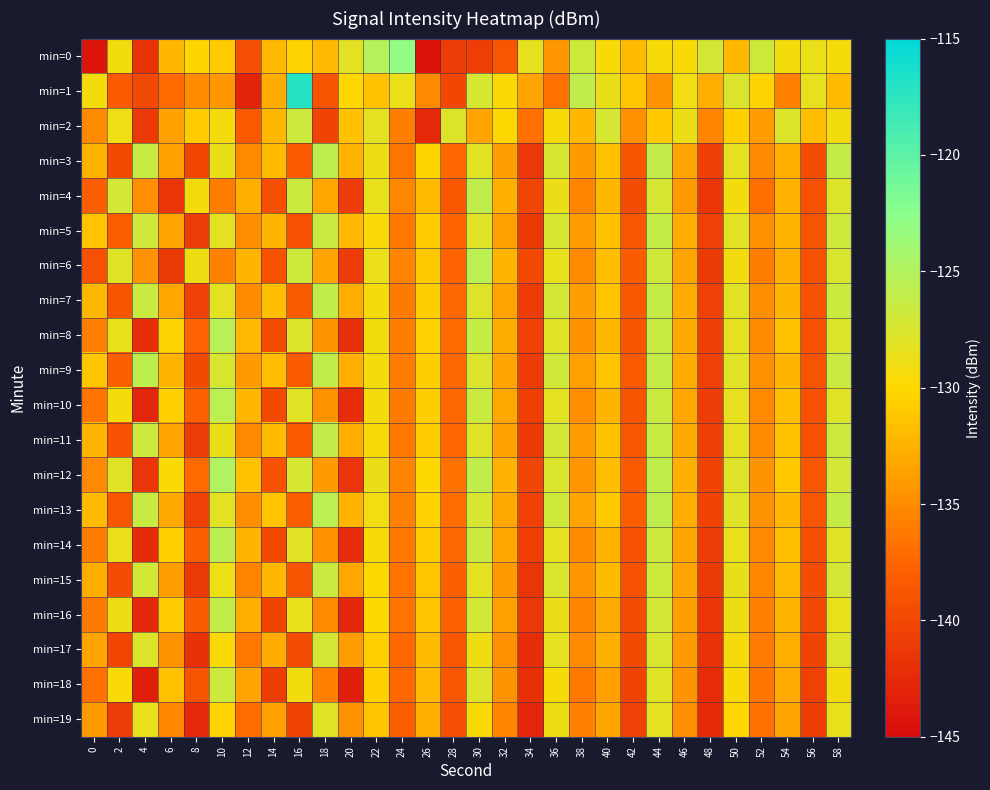

At which category is the sum across all series the highest?

44